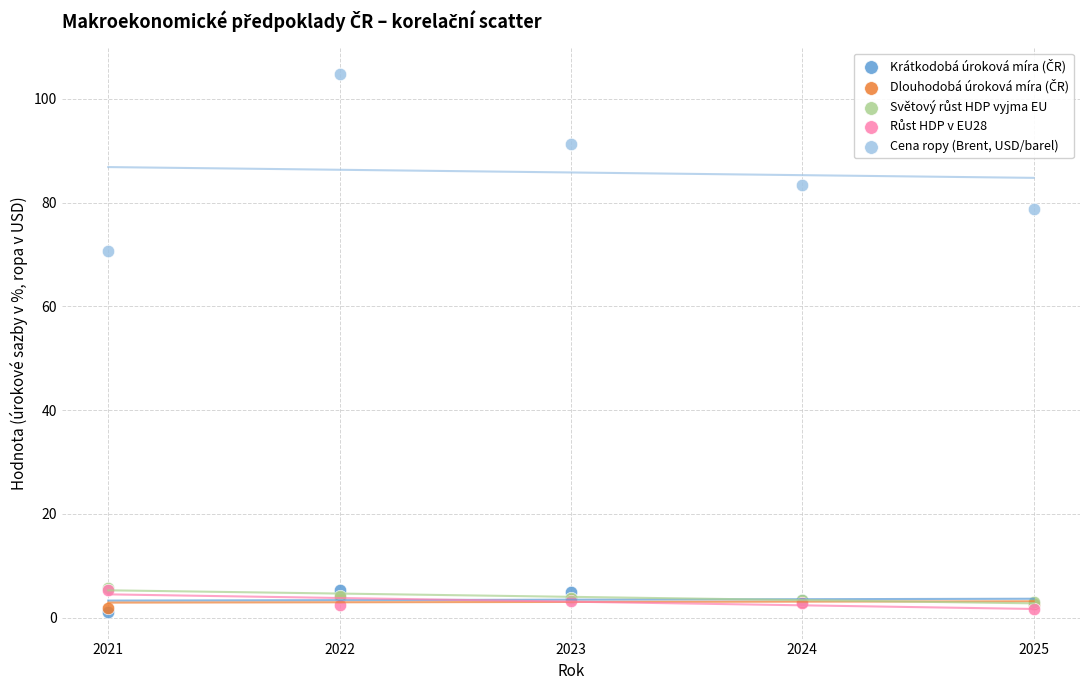

Which series reaches the maximum Y coordinate?

Cena ropy (Brent, USD/barel)